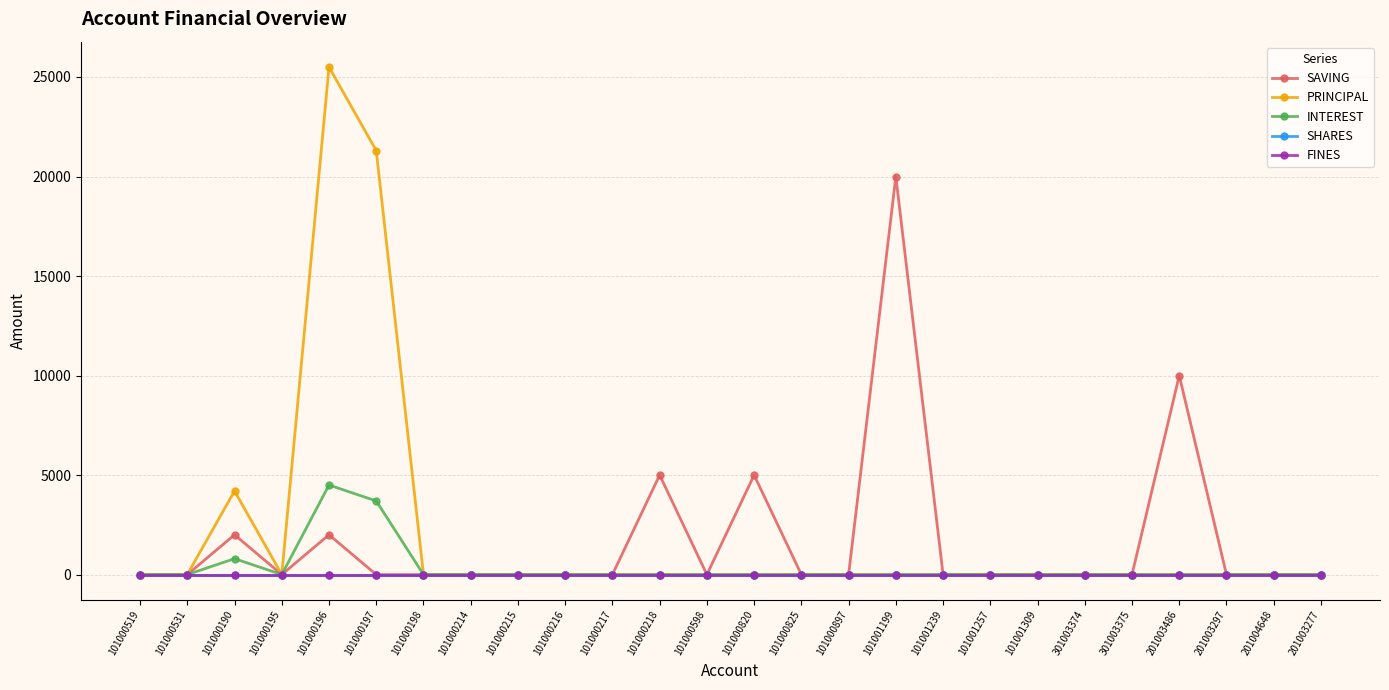

Is this an area chart (filled region under the line)?

No